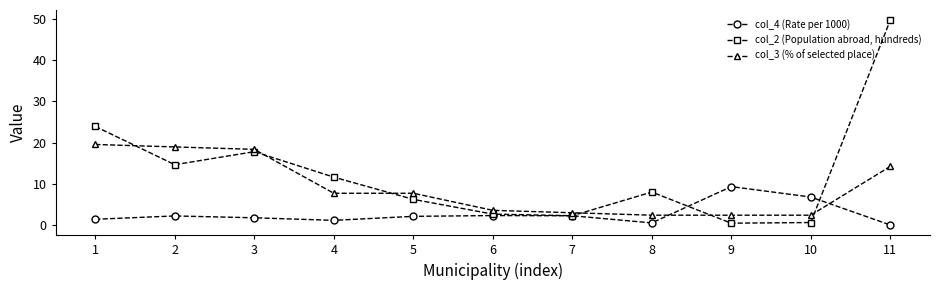

What are all the series names shown in the legend?

col_4 (Rate per 1000), col_2 (Population abroad, hundreds), col_3 (% of selected place)